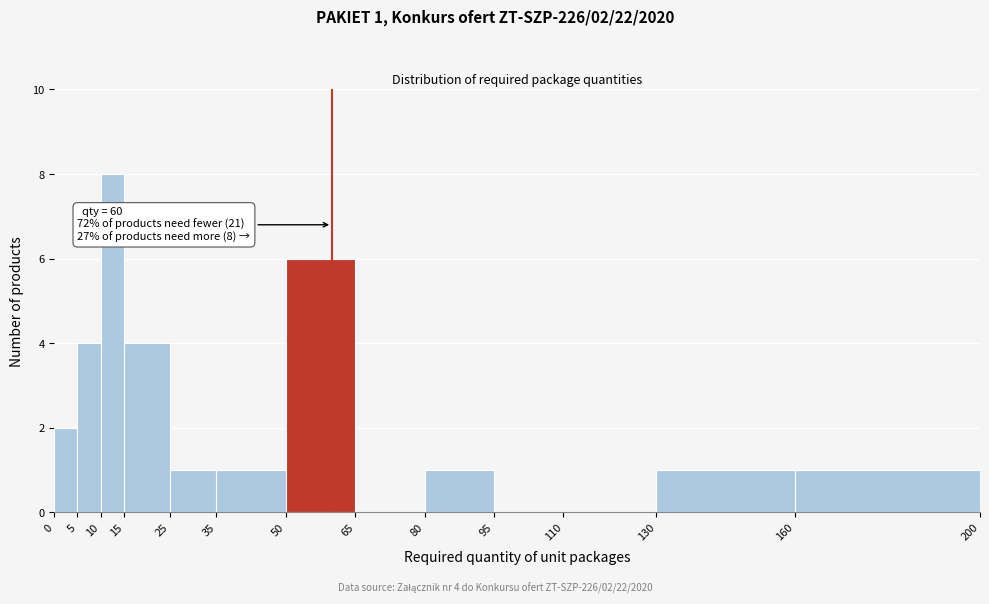

Over which range of the x-axis is the bar tallest?

10 to 15